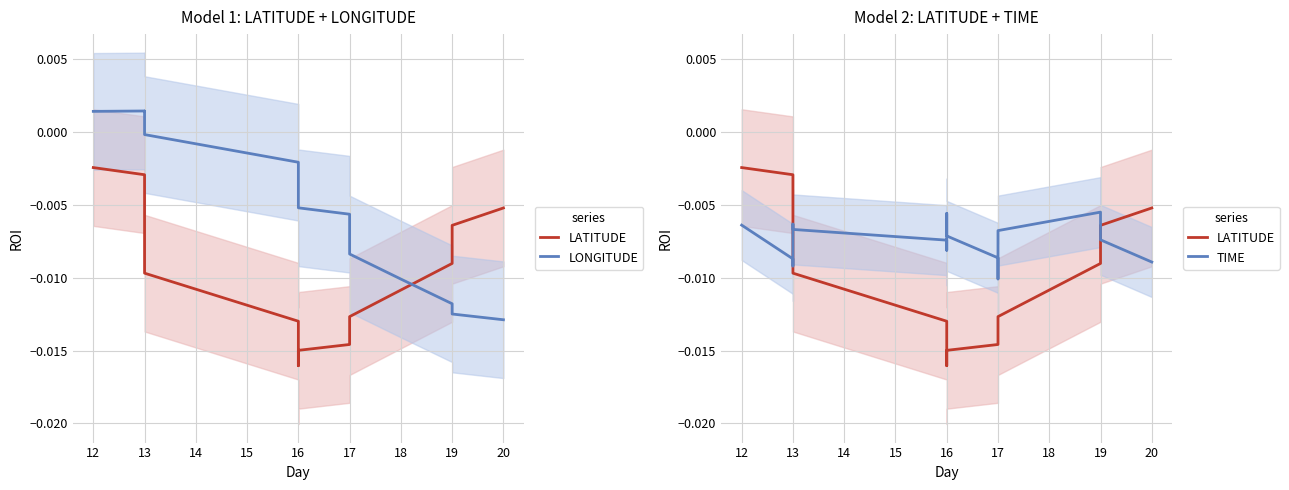

Is this an area chart (filled region under the line)?

No